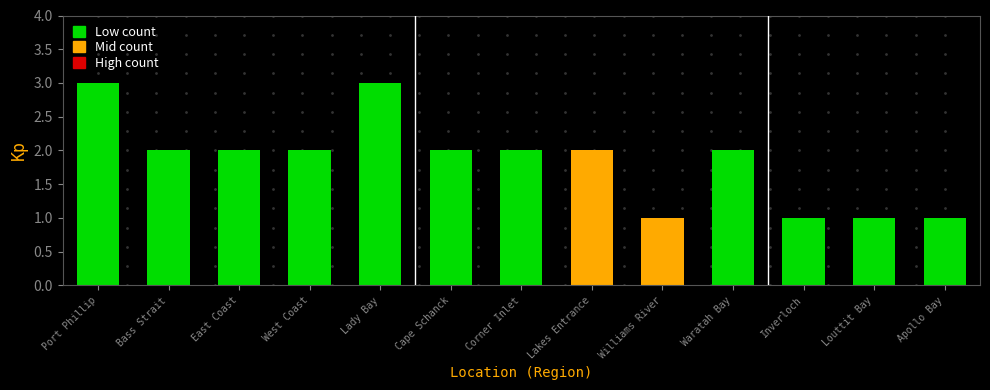

What is the difference between the maximum and second lowest values?

2